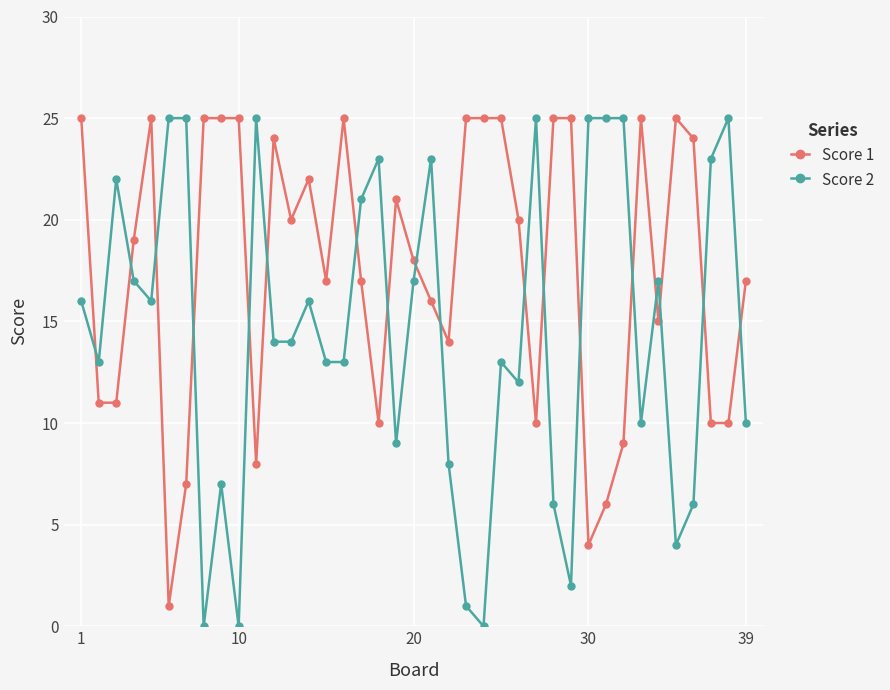

What is the greatest value displayed?

25